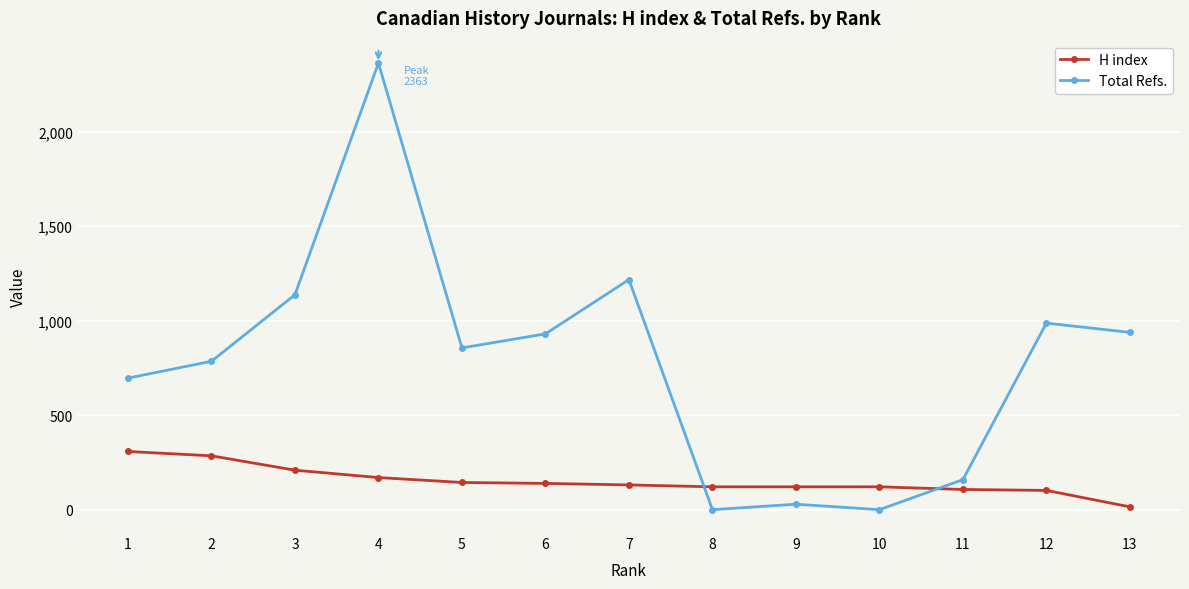

Where do Total Refs. and H index first cross each other?

7 and 8